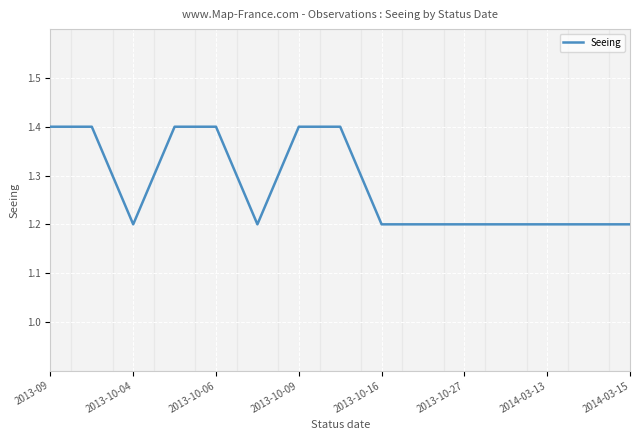

What is the minimum value shown in the chart?

1.2